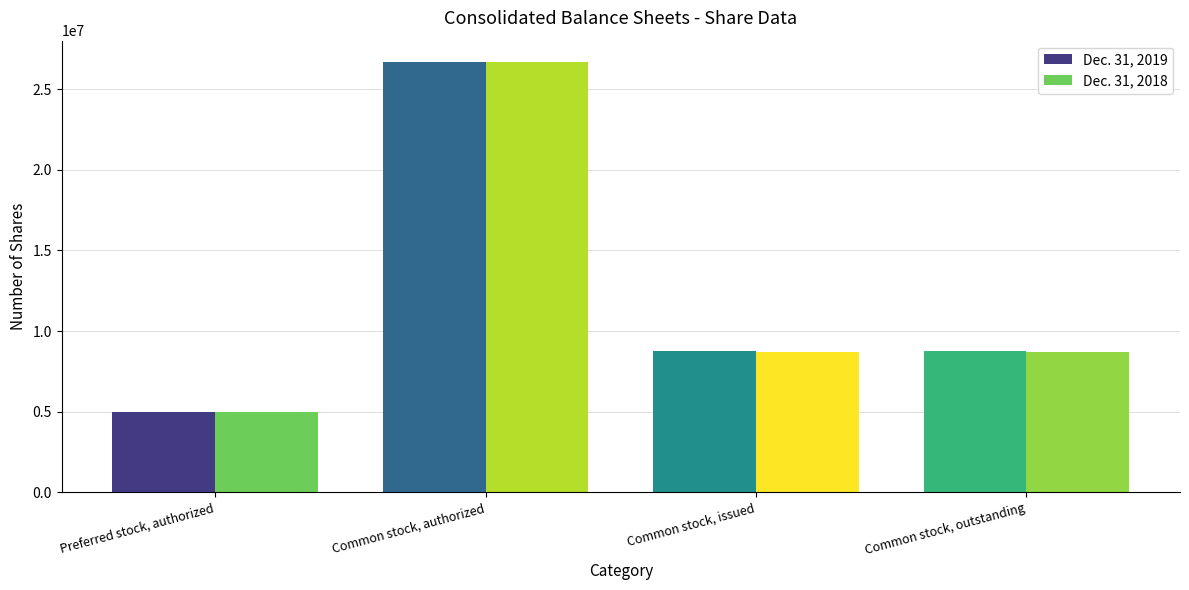

Reading left to right, what are all the values shown in this chart?

Dec. 31, 2019: 5000000	26666667	8774263	8774263
Dec. 31, 2018: 5000000	26666667	8732263	8732263